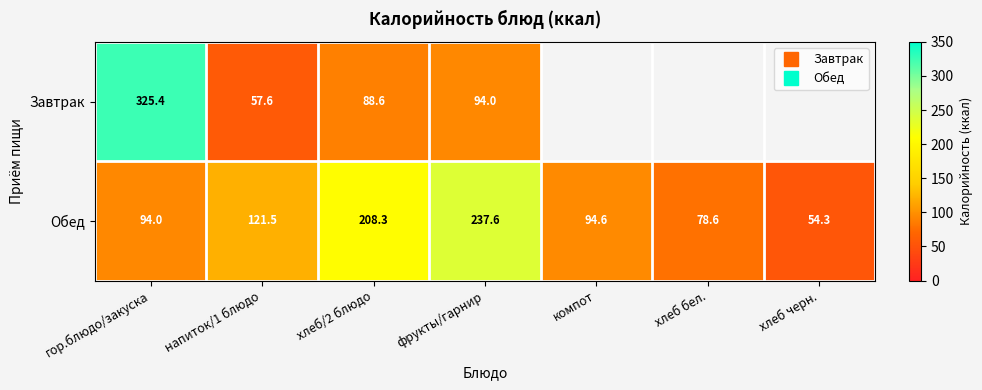

At which category is the sum across all series the highest?

гор.блюдо/закуска